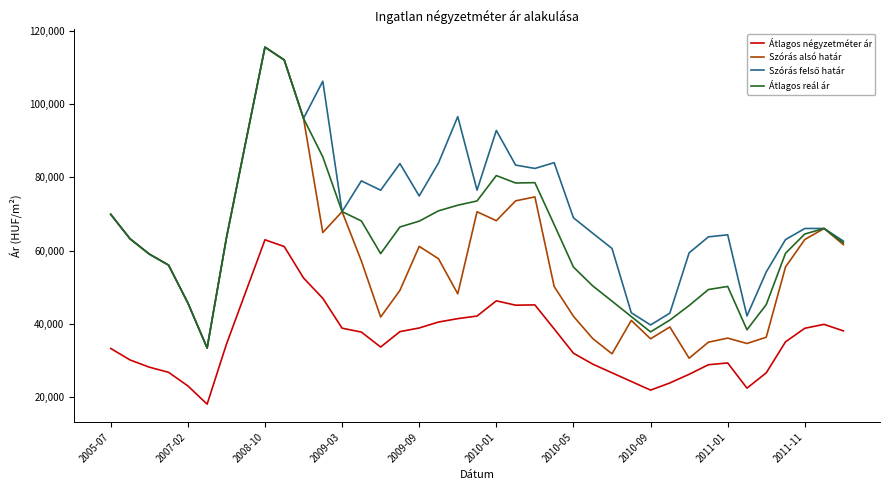

True or false: Szórás alsó határ and Átlagos négyzetméter ár intersect in this chart.

False